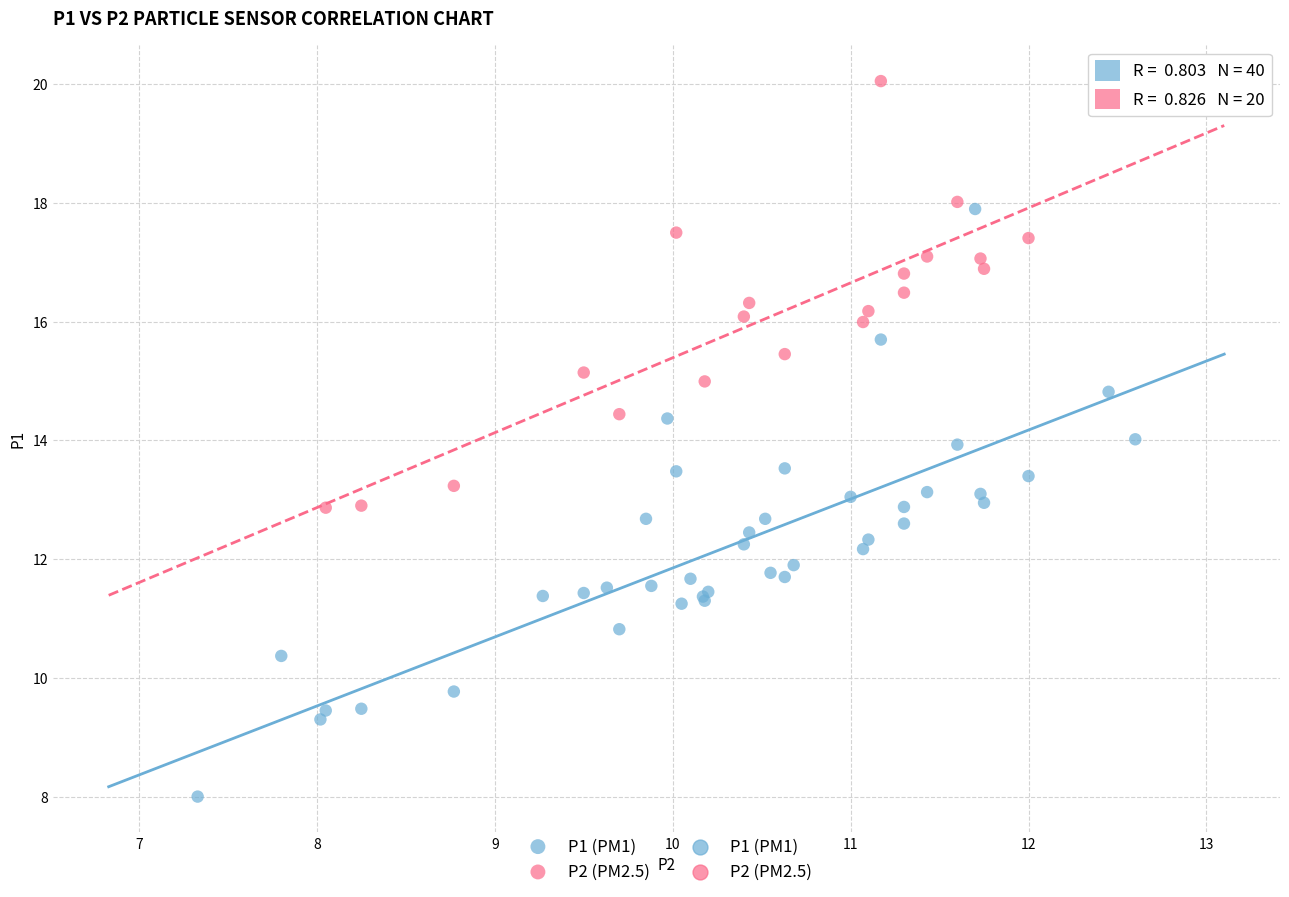

Which series reaches the minimum Y coordinate?

P1 (PM1)